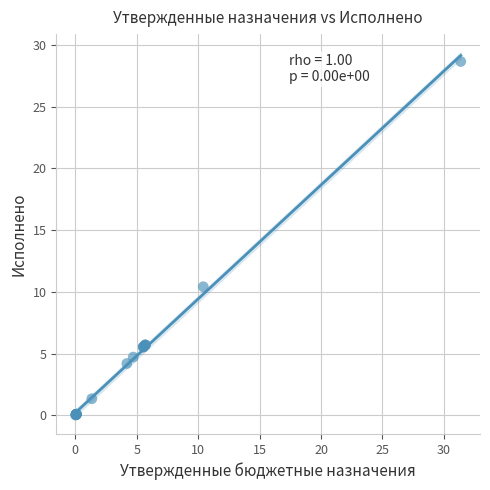

What Y value in the scatter plot is closest to 14?

10.4